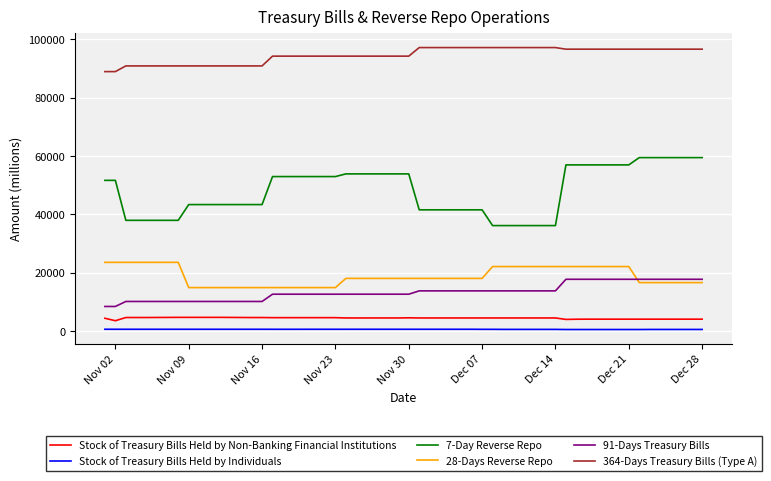

What is the highest value of the Stock of Treasury Bills Held by Non-Banking Financial Institutions series?

4744.1